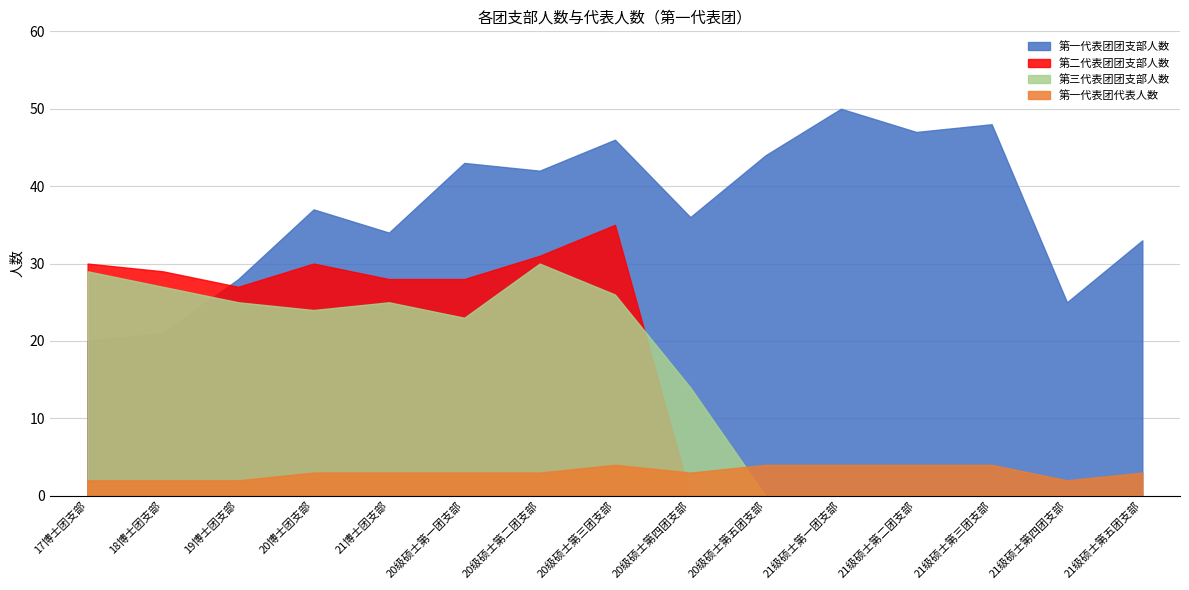

Which has a higher value, 20级硕士第一团支部 or 21博士团支部?

20级硕士第一团支部